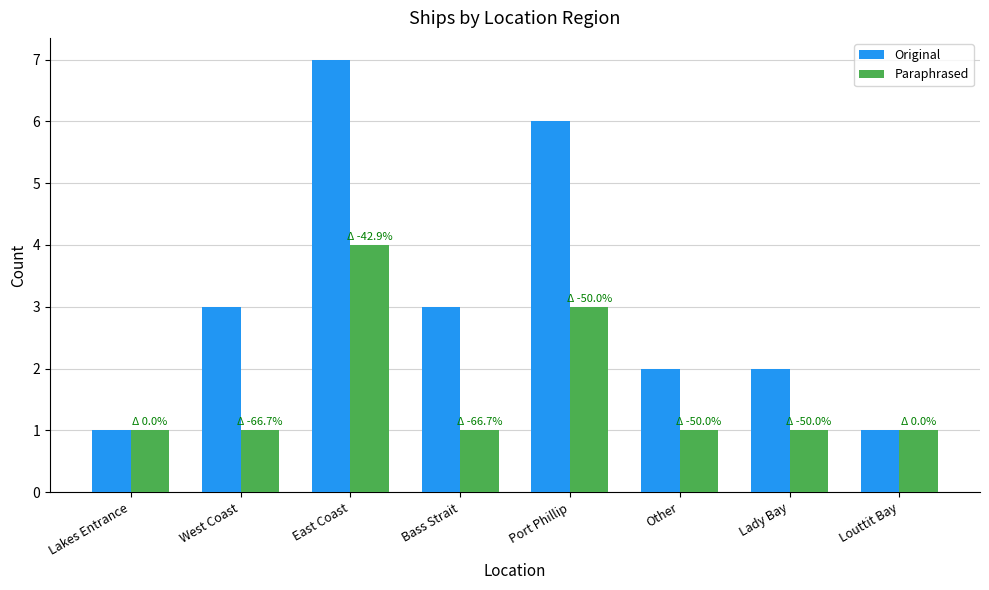

Reading left to right, what are all the values shown in this chart?

Original: 1	3	7	3	6	2	2	1
Paraphrased: 1	1	4	1	3	1	1	1